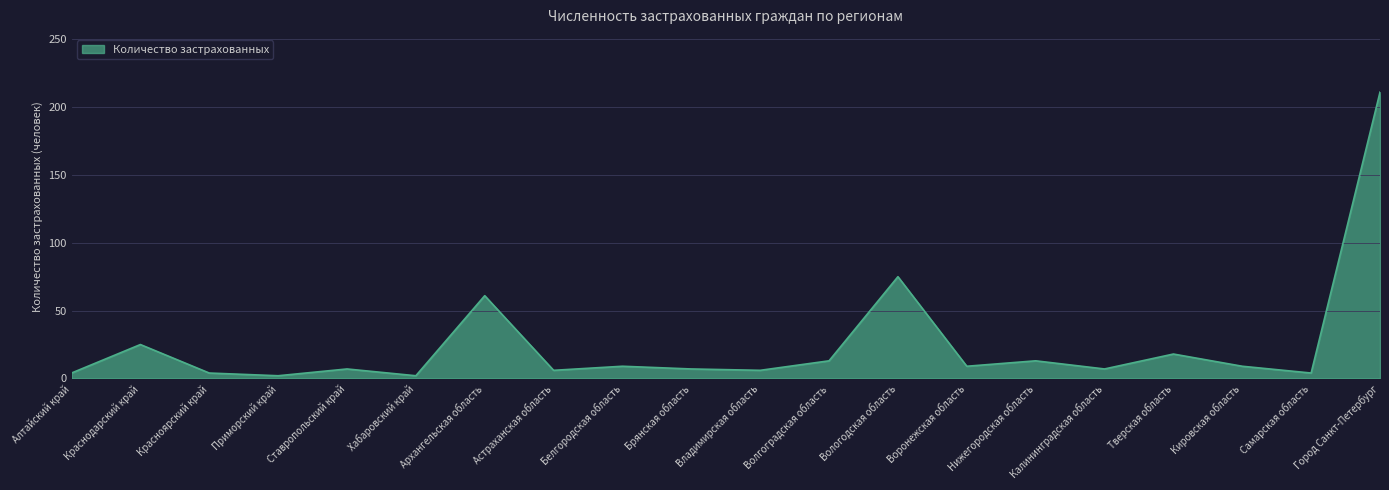

At which label does the data first exceed 9?

Краснодарский край